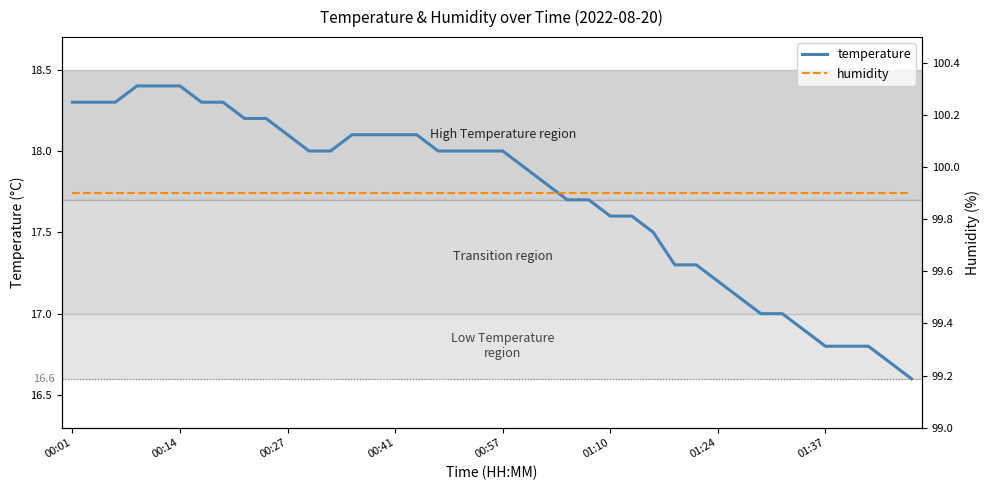

True or false: temperature has a value of 12.0 at 11.

False